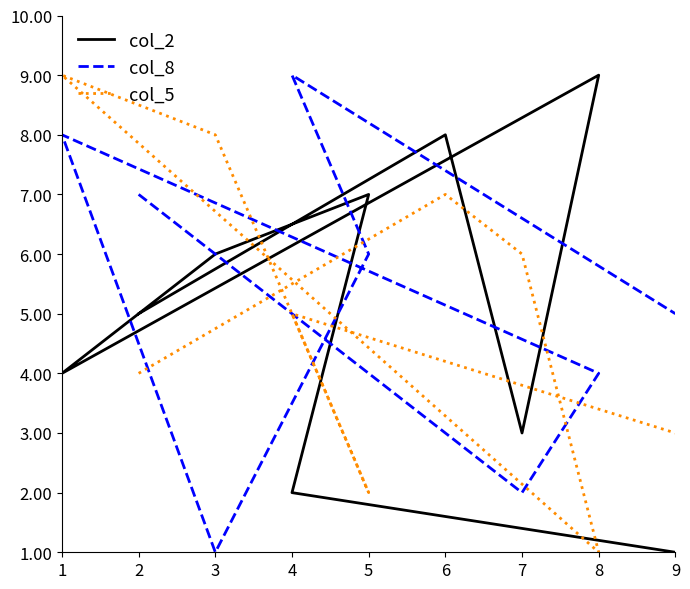

What is the difference between the maximum and minimum values in the col_5 series?

8